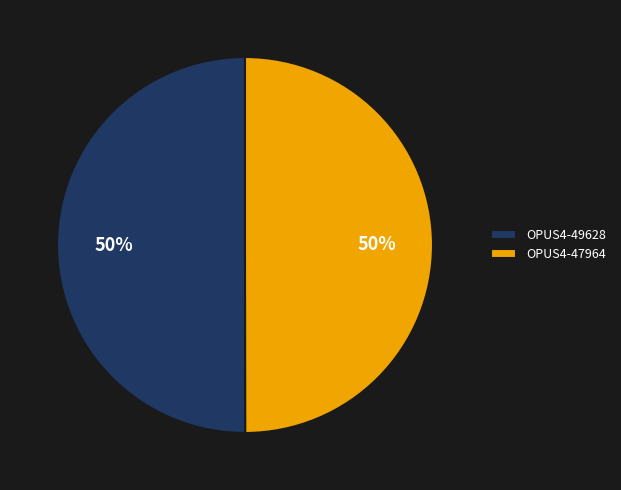

Is it true that OPUS4-49628 is 42% of the pie?

False